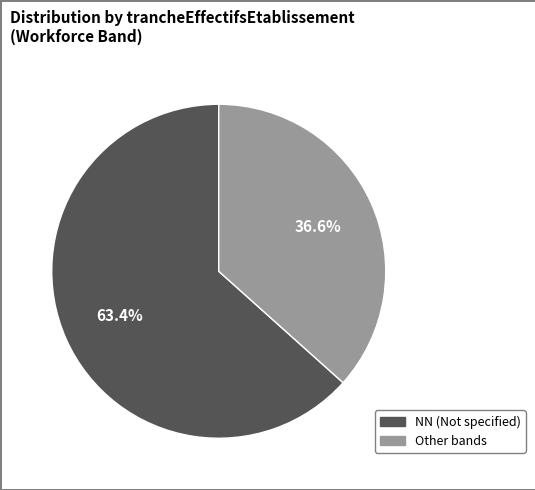

To the nearest percent, what is the average slice percentage?

50%